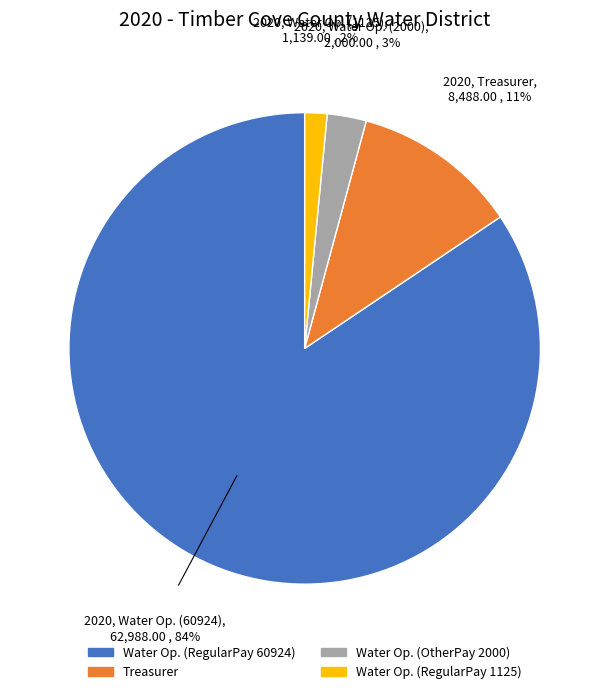

Is there a majority slice in this chart?

Yes